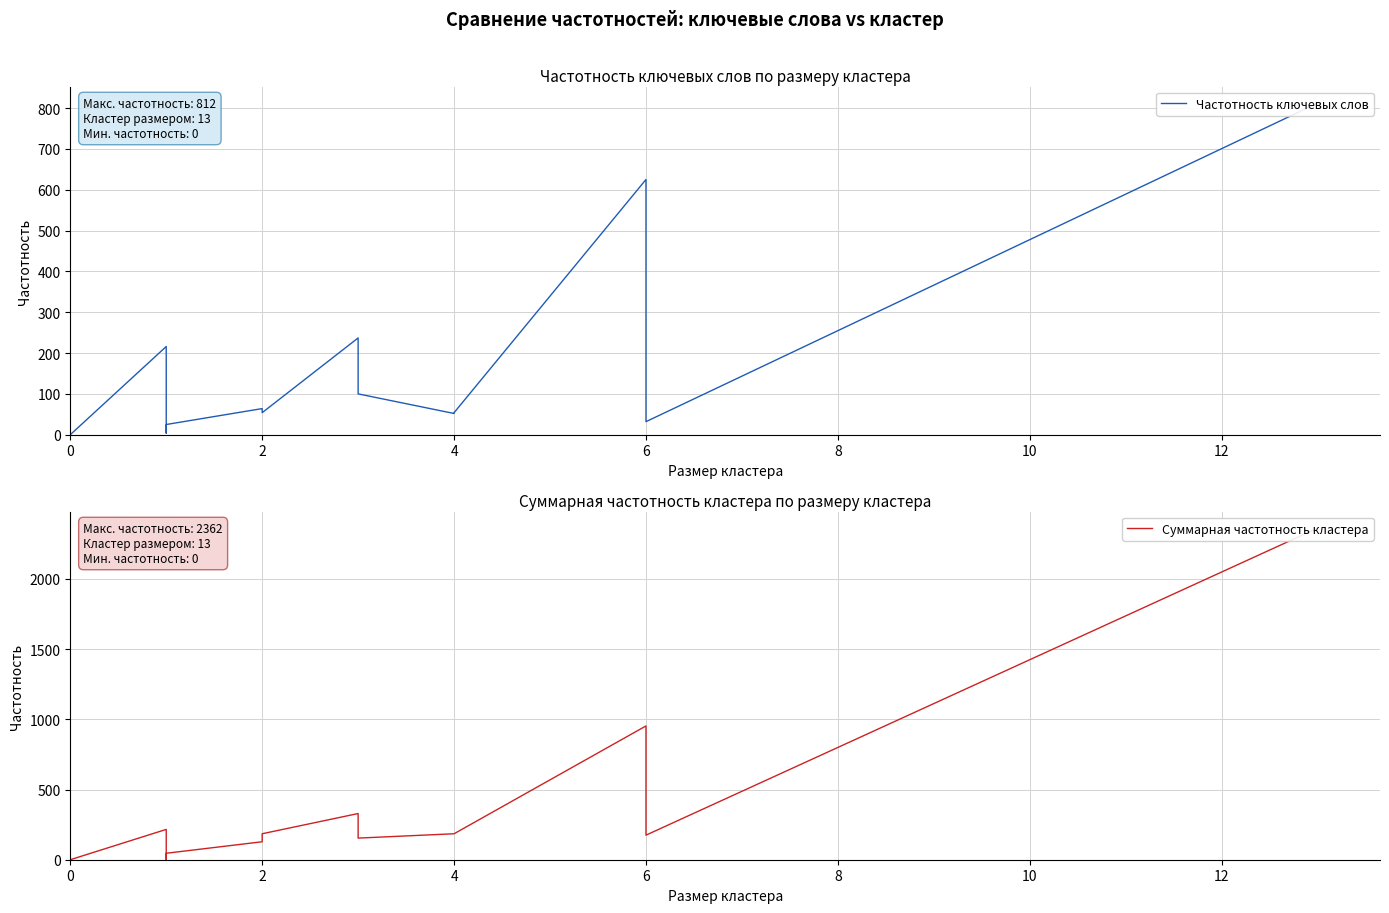

Reading left to right, what are all the values shown in this chart?

Частотность ключевых слов: 0	216	4	25	64	54	237	100	52	54	625	45	32	812
Суммарная частотность кластера: 0	216	1	46	128	185	329	154	185	185	953	175	175	2362